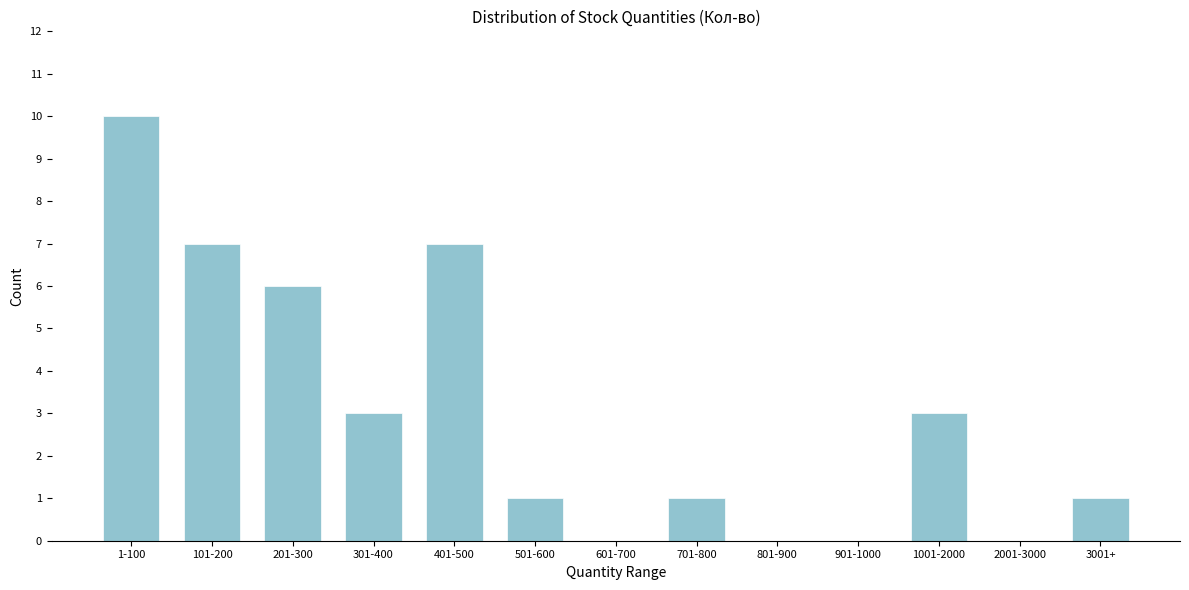

Reading right to left, list all the values displayed in this chart.

3001+=1	2001-3000=0	1001-2000=3	901-1000=0	801-900=0	701-800=1	601-700=0	501-600=1	401-500=7	301-400=3	201-300=6	101-200=7	1-100=10